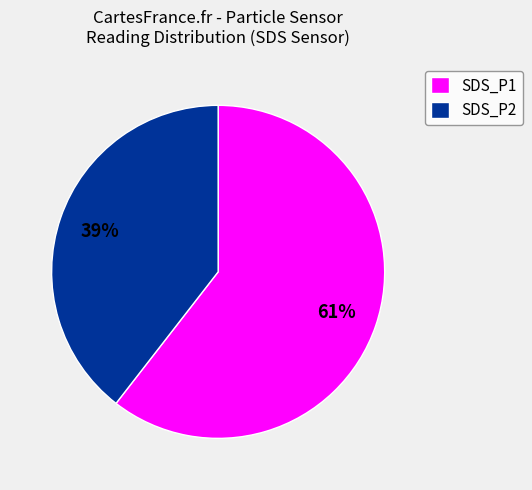

How many slices are in this pie chart?

2